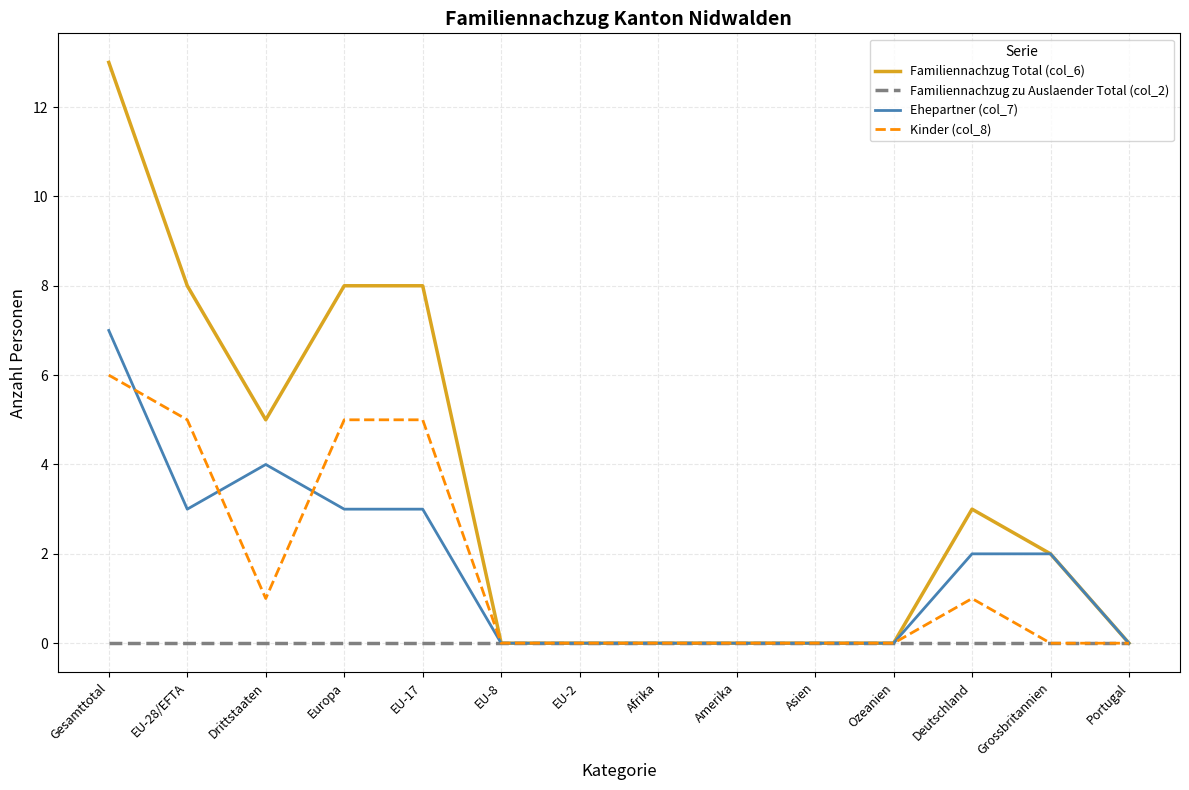

How many lines are shown in the chart?

4